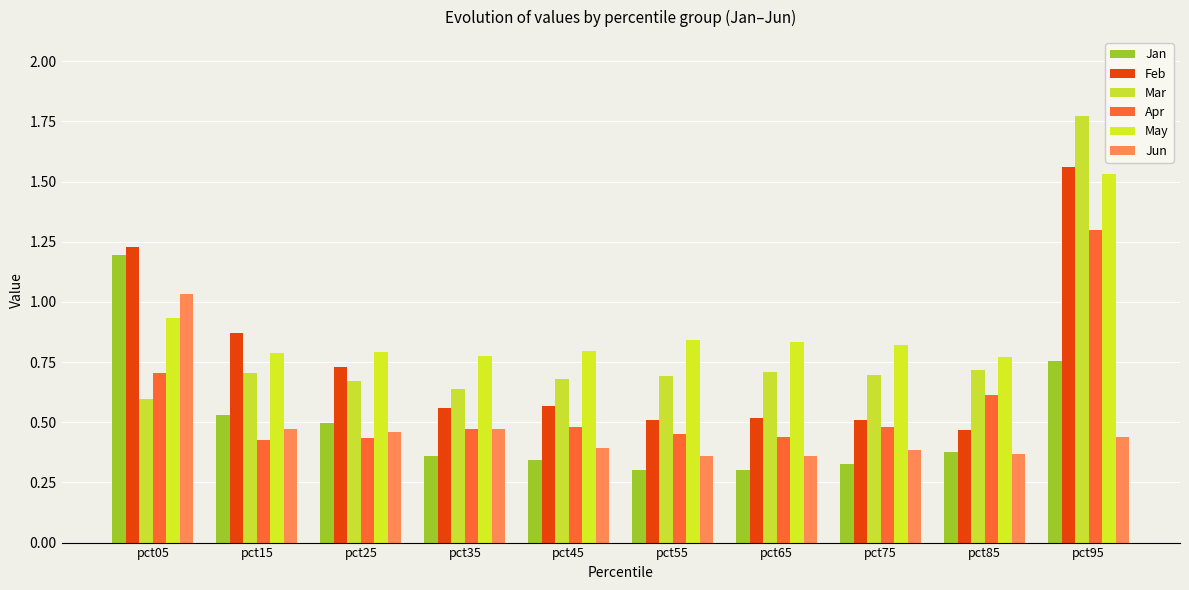

How many data points does each series have?

10